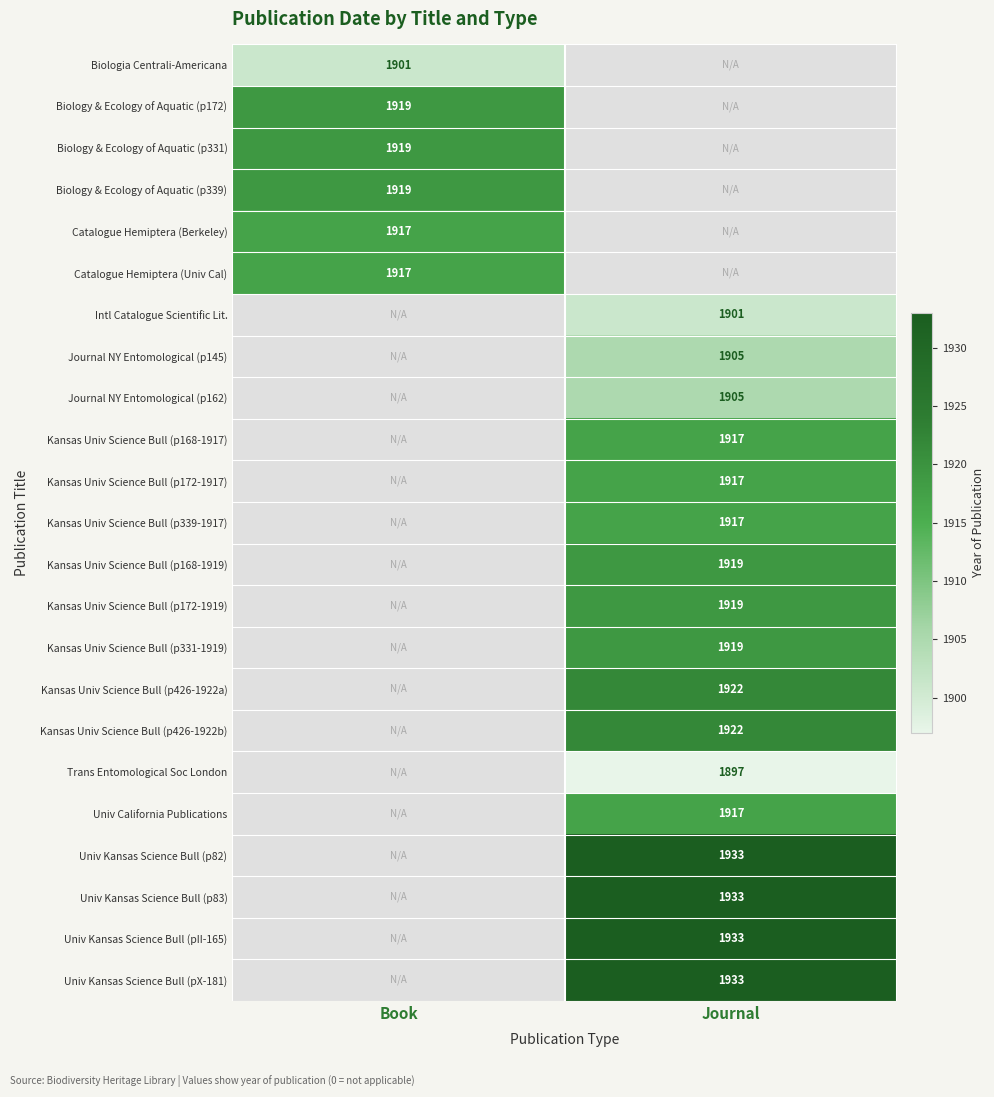

The value of Biology & Ecology of Aquatic (p172) at Book is 2999. True or false?

False